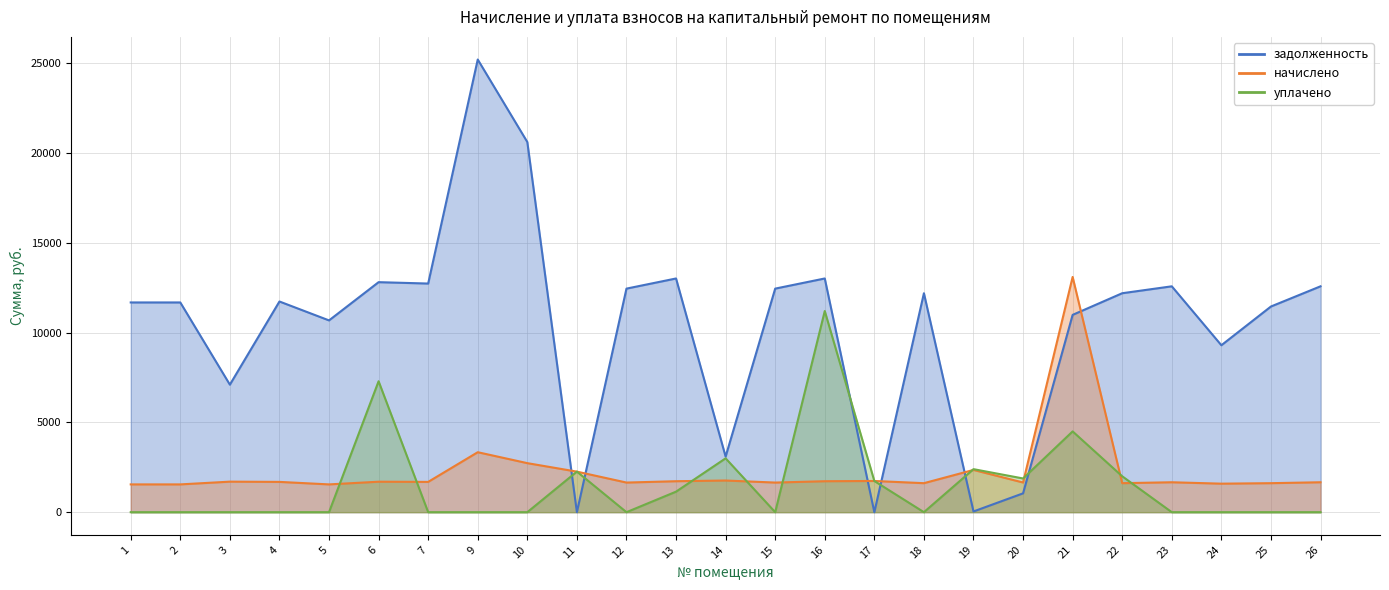

Between which two adjacent categories do задолженность and уплачено first intersect?

10 and 11